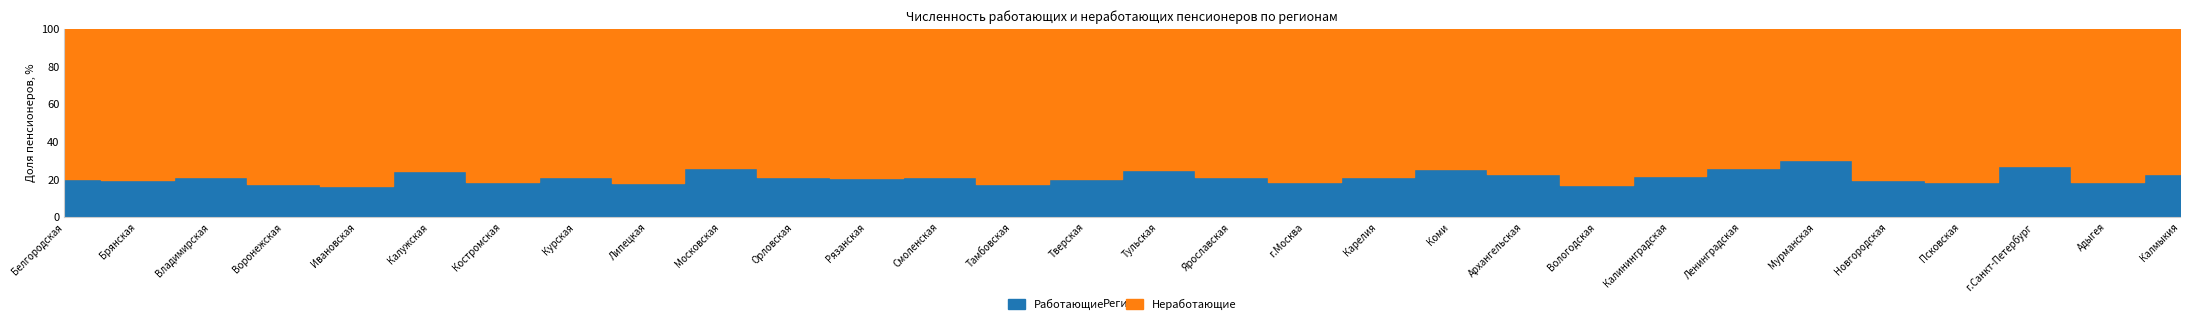

Where is the first local minimum for Работающие?

Брянская